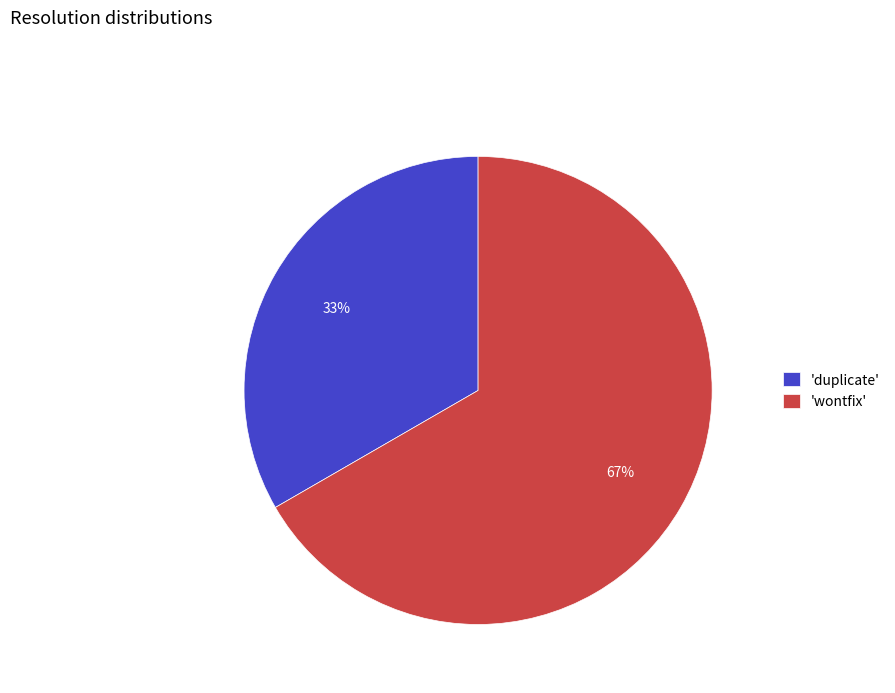

Is it true that 'wontfix' is 57% of the pie?

False